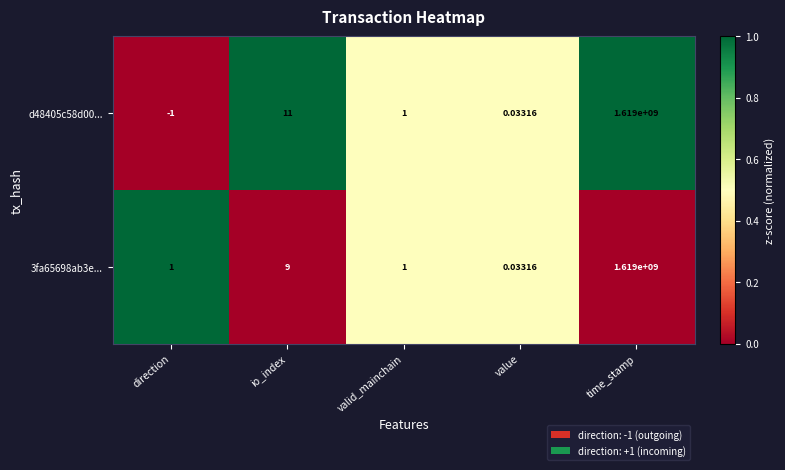

Between io_index and value, which series saw the biggest shift?

d48405c58d00...